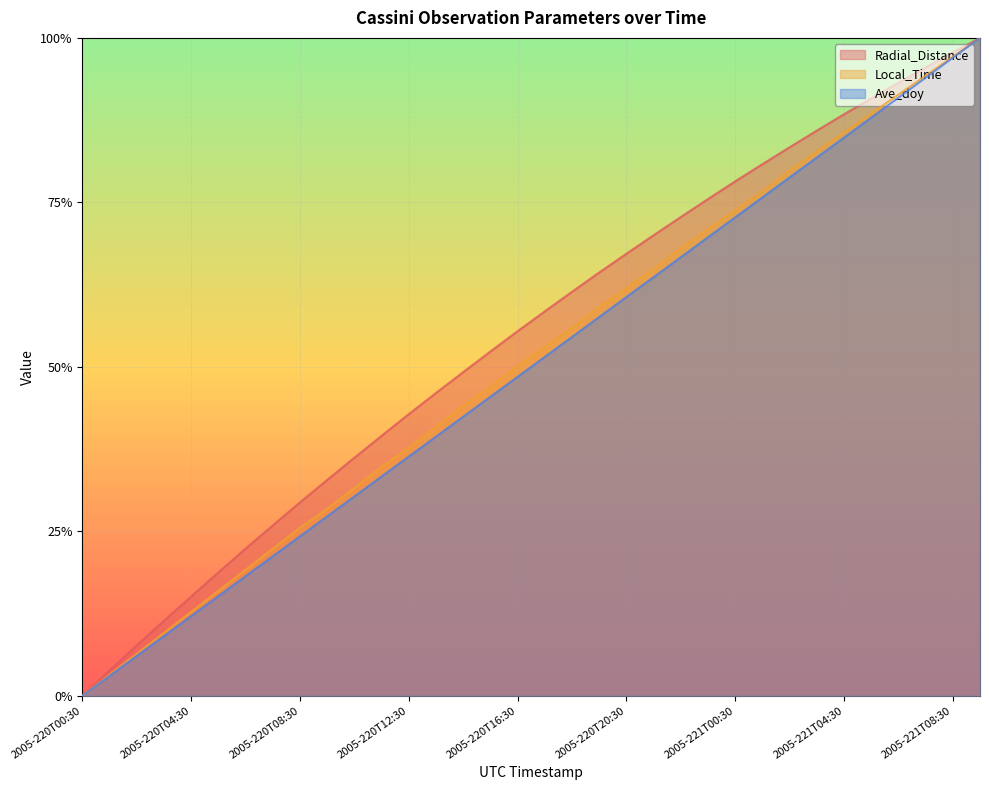

What is the label of the 5th point from the right?

2005-221T05:30